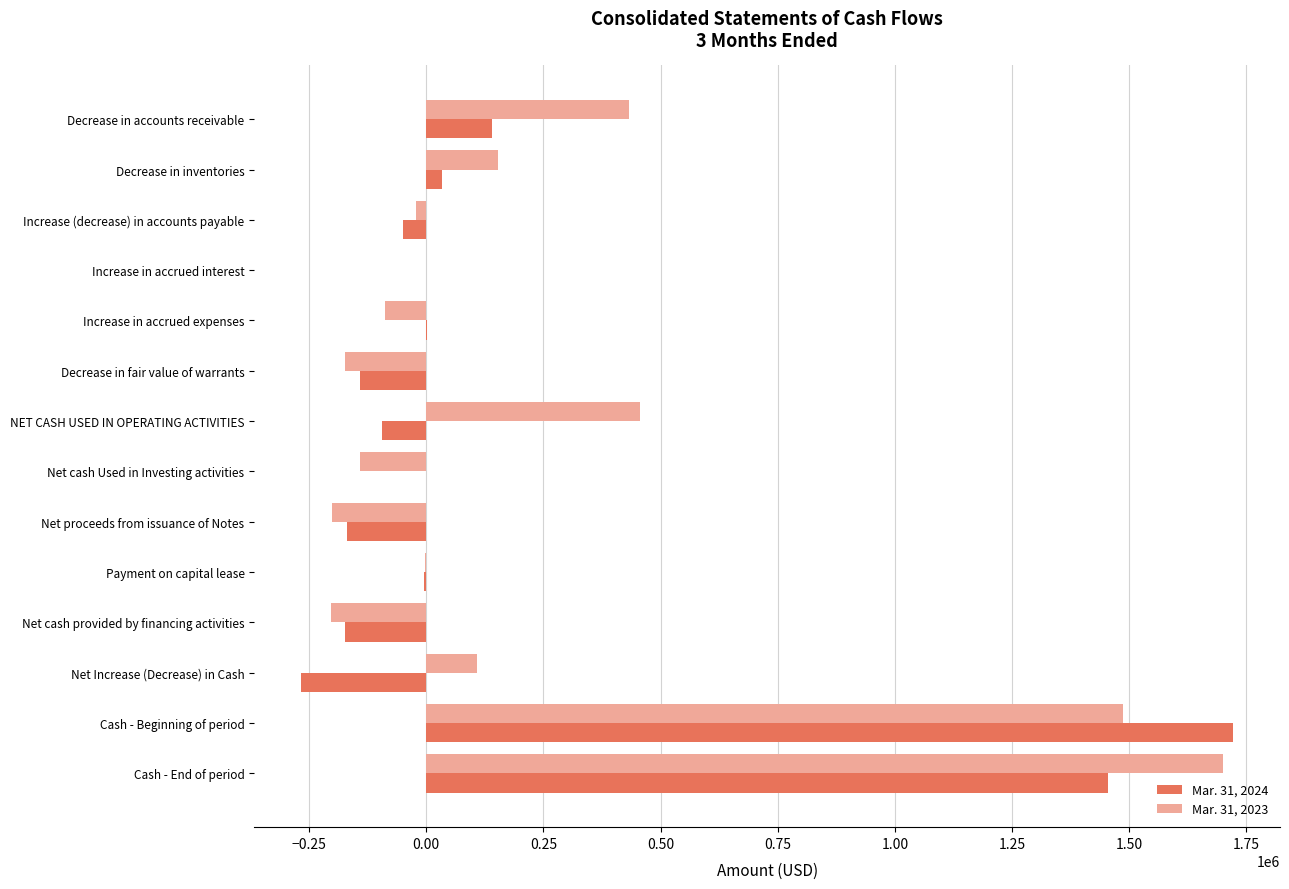

What are all the series names shown in the legend?

Mar. 31, 2024, Mar. 31, 2023